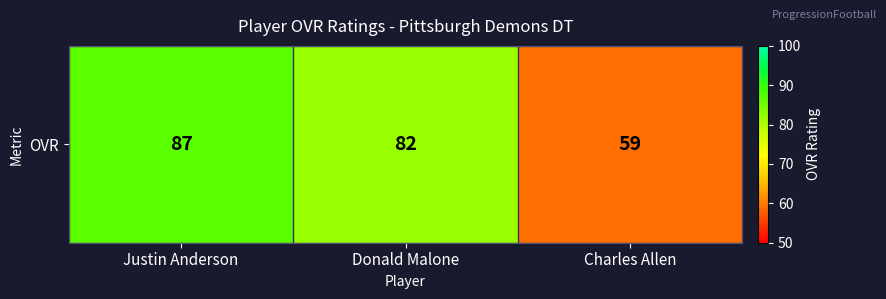

Reading left to right, transcribe all the data shown in this chart.

Justin Anderson=87	Donald Malone=82	Charles Allen=59